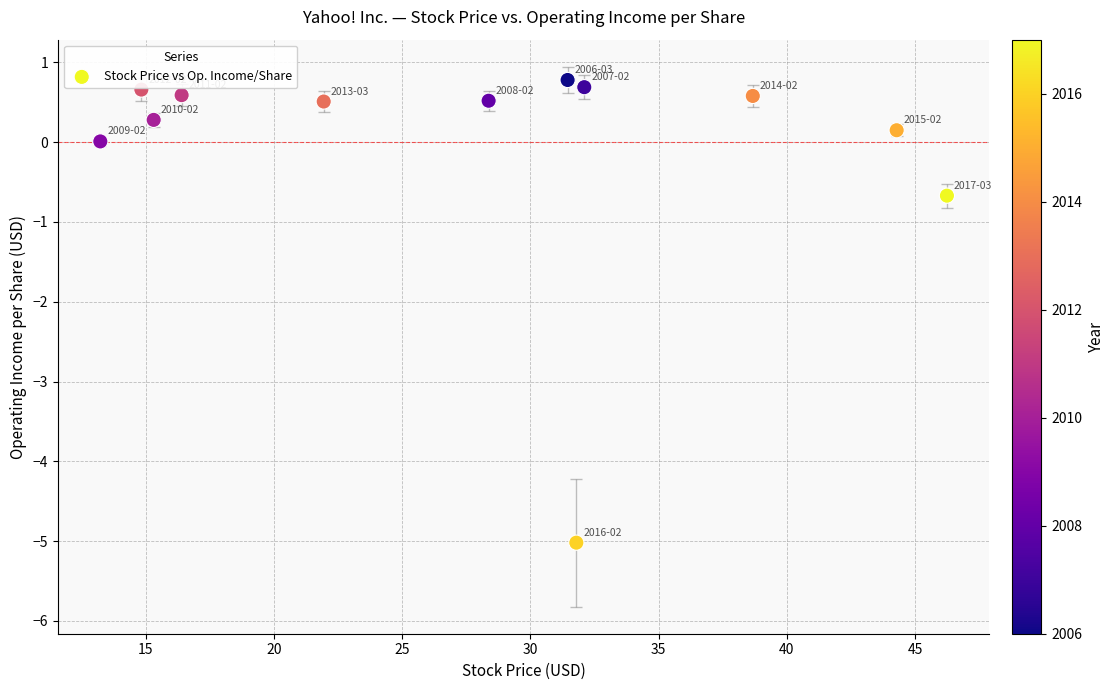

What is the range of X values (max minus min)?

33.0